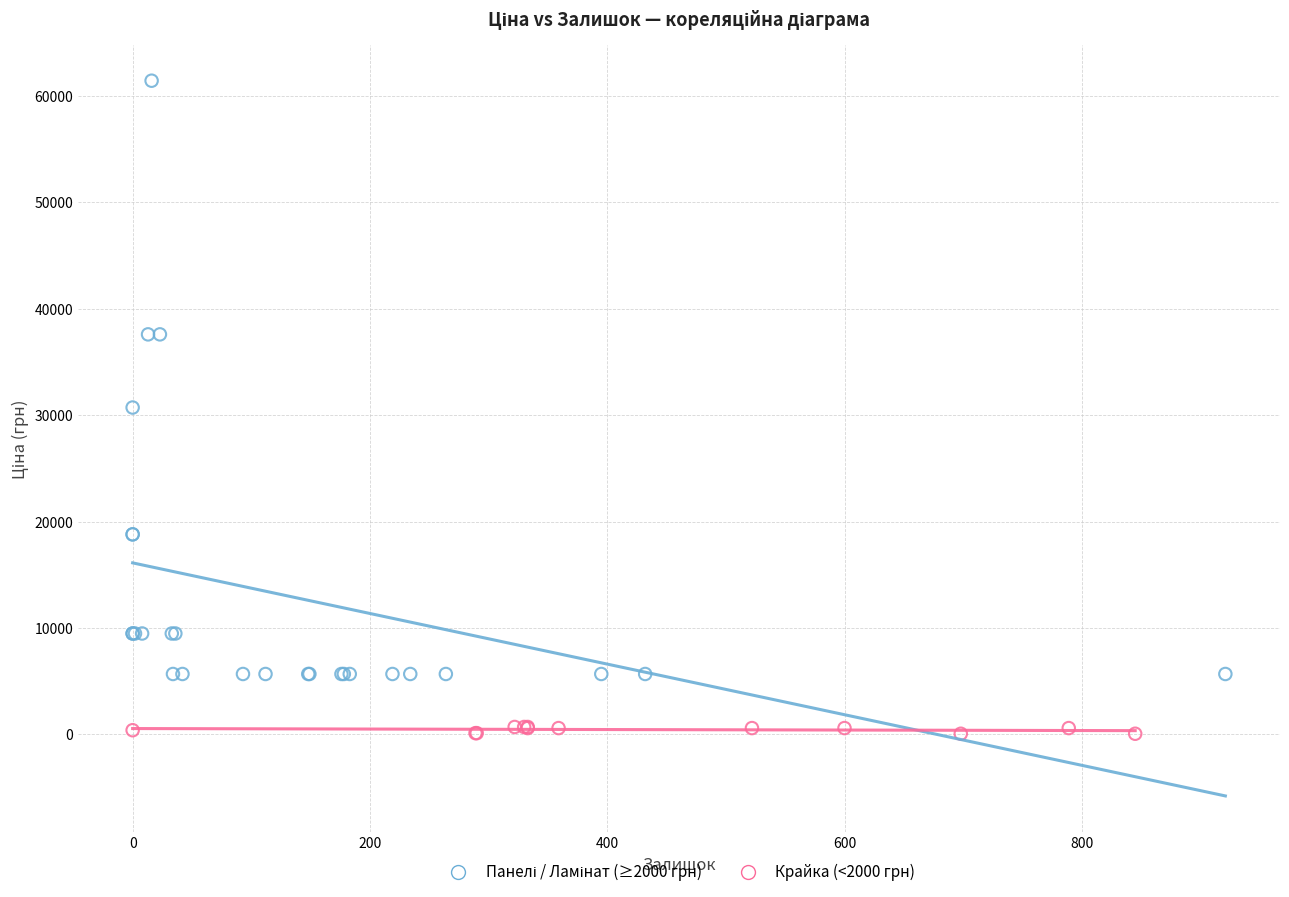

Which series contains the lowest Y value?

Крайка (<2000 грн)